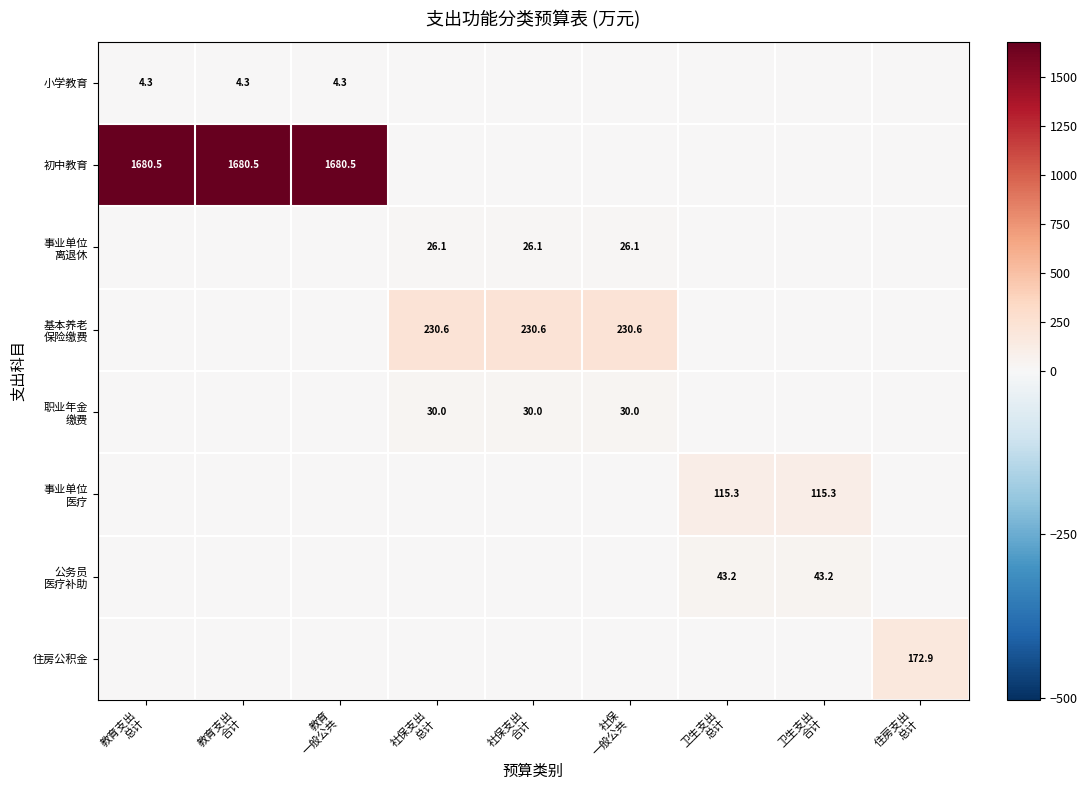

Rank the categories by 基本养老 保险缴费 value from lowest to highest.

教育支出 总计, 教育支出 合计, 教育 一般公共, 卫生支出 总计, 卫生支出 合计, 住房支出 总计, 社保支出 总计, 社保支出 合计, 社保 一般公共